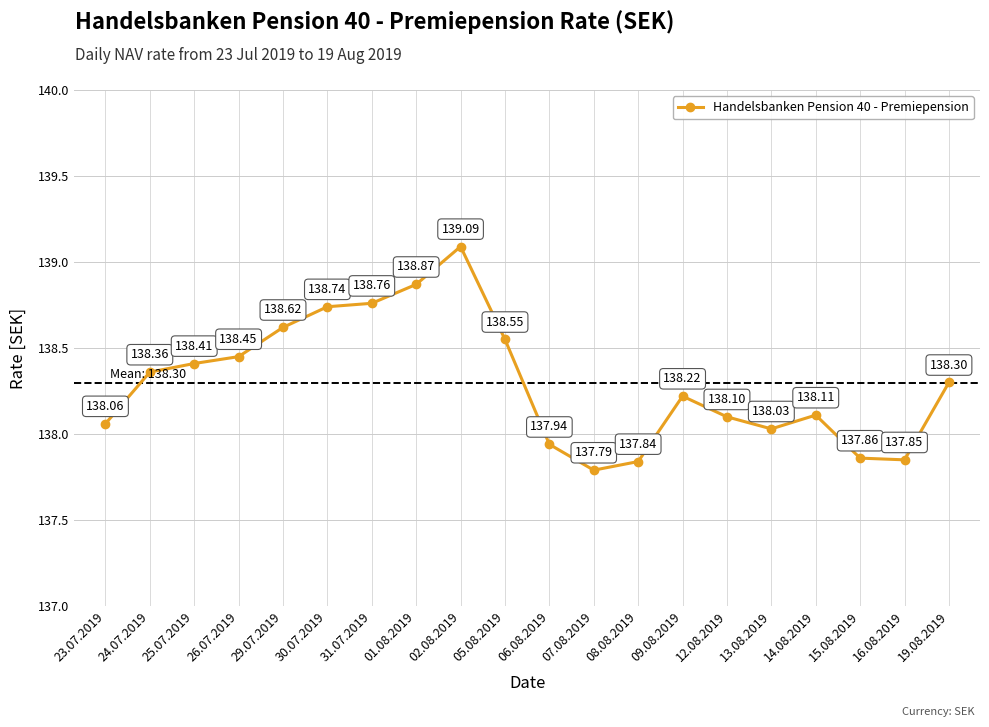

How many distinct data groups are displayed?

1